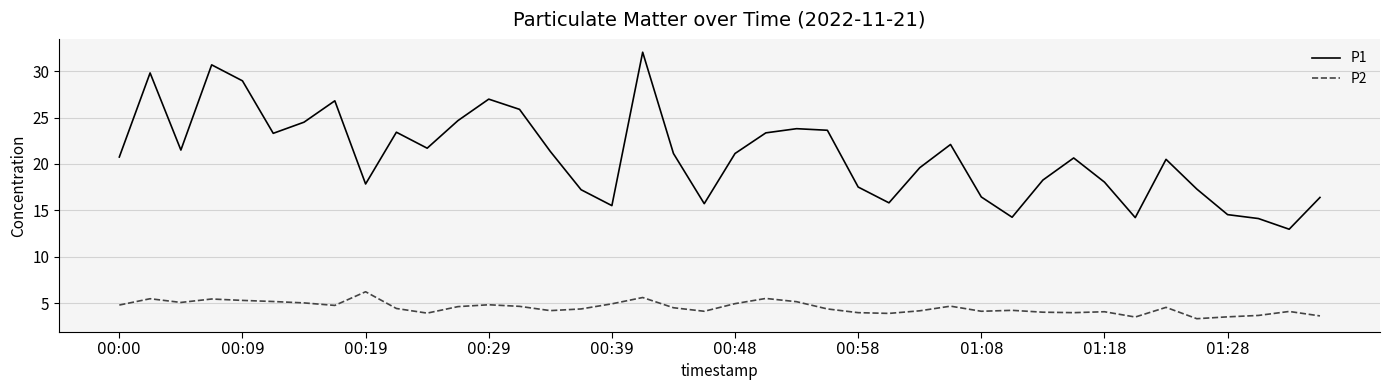

What are all the series names shown in the legend?

P1, P2